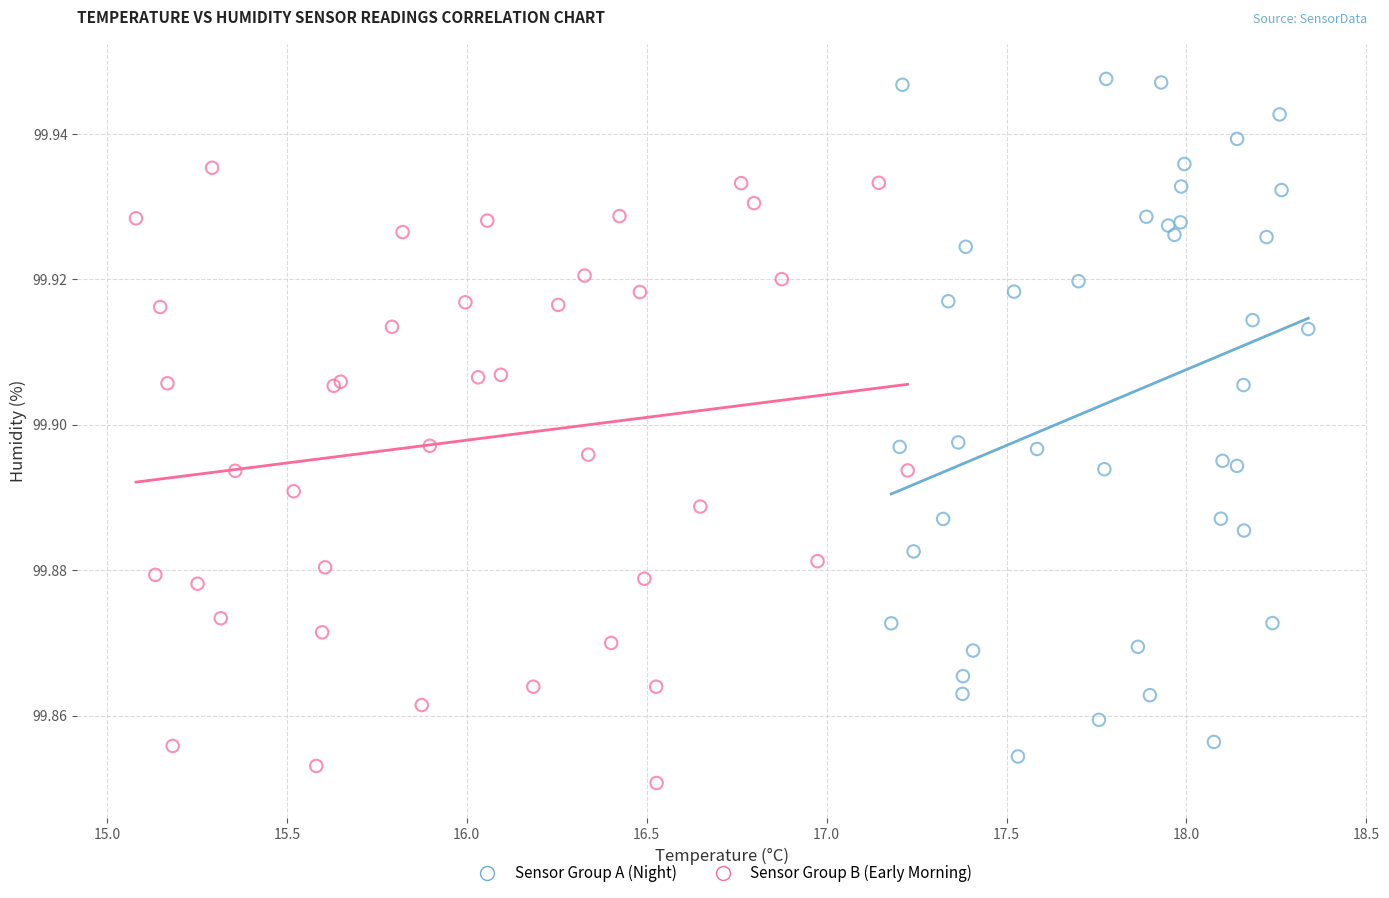

Which series has the largest Y range (max minus min)?

Sensor Group A (Night)